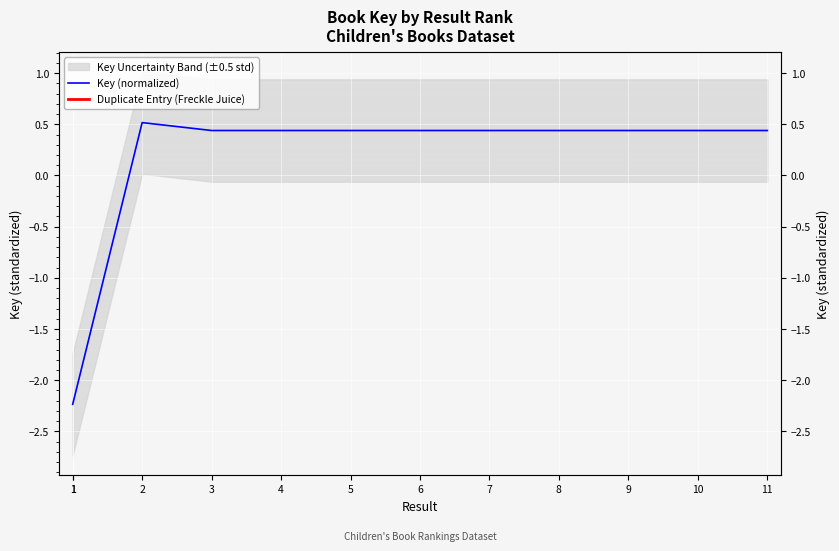

How many values are above zero?

10